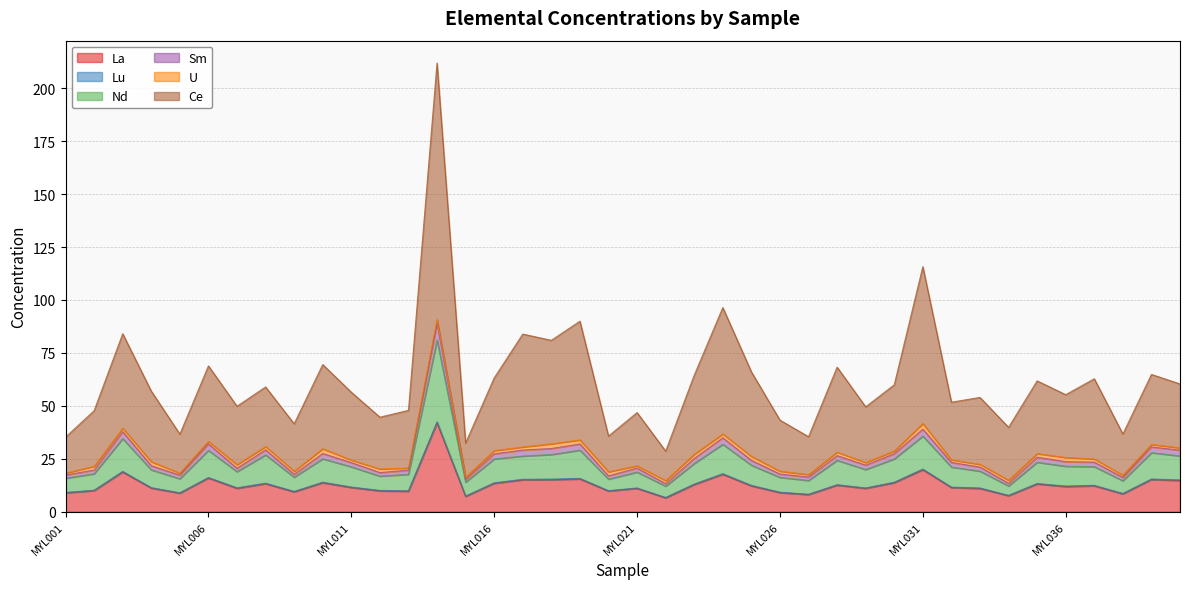

What is the lowest value of the La series?

6.5